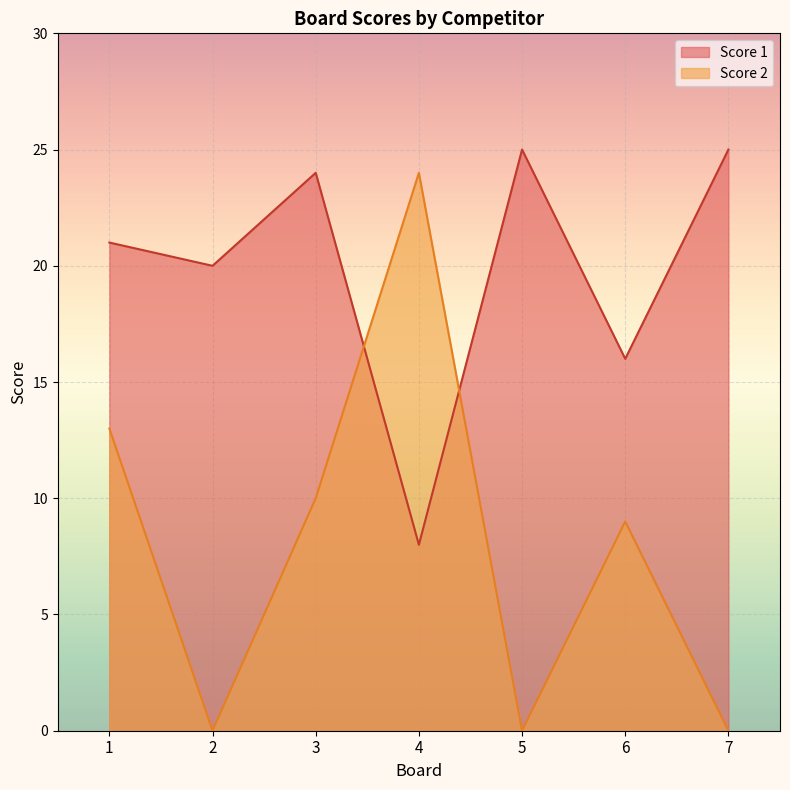

At which category does Score 1 reach its first local peak?

3